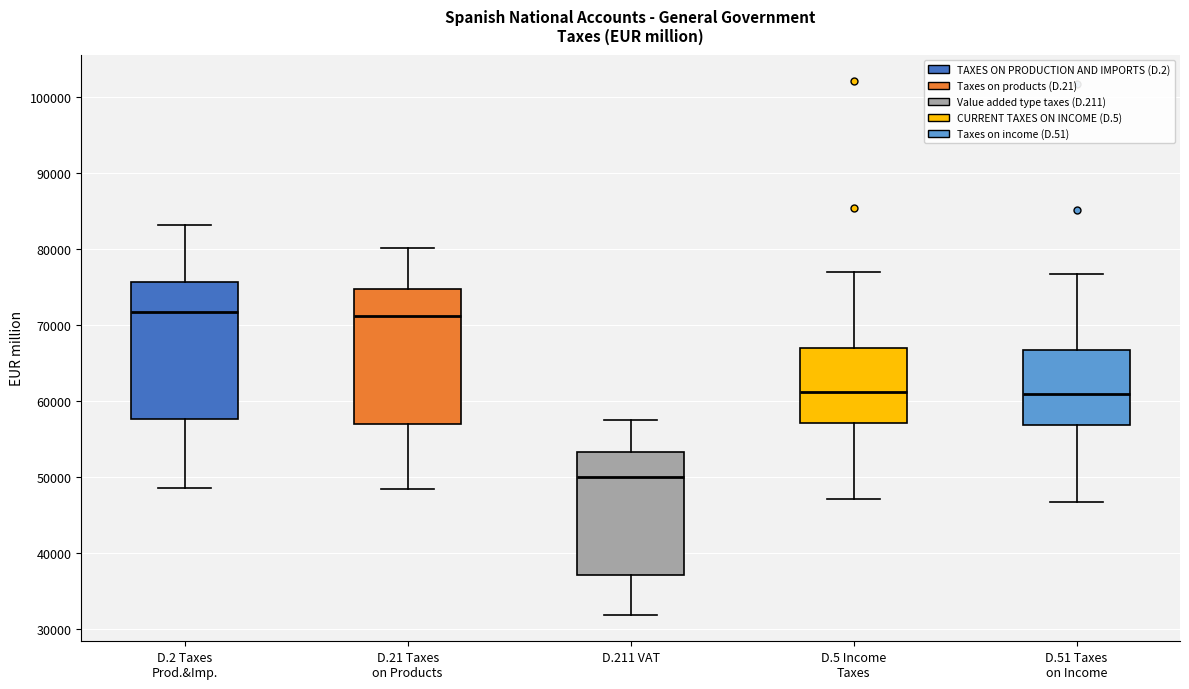

Where does the upper whisker of the box for D.211 VAT end on the y-axis? The values are not printed on the chart, so give them approximately, as read against the axis.

57000